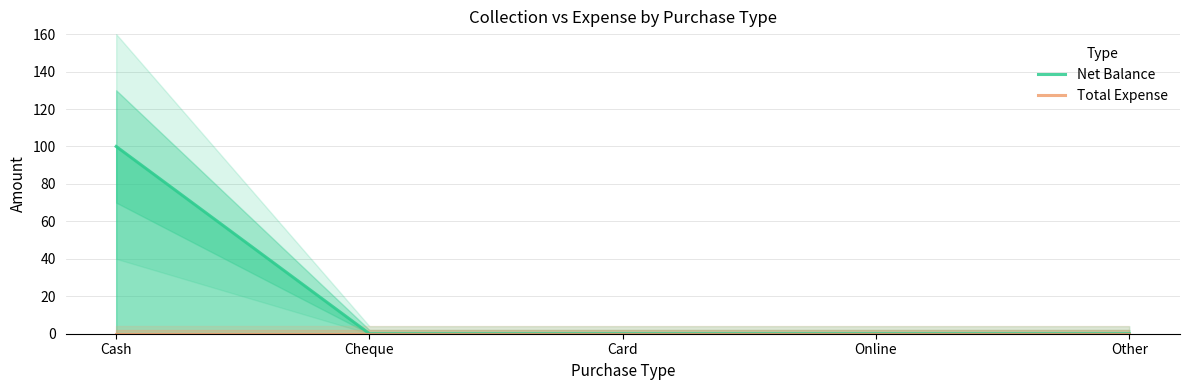

What is the label of the 4th point from the right?

Cheque